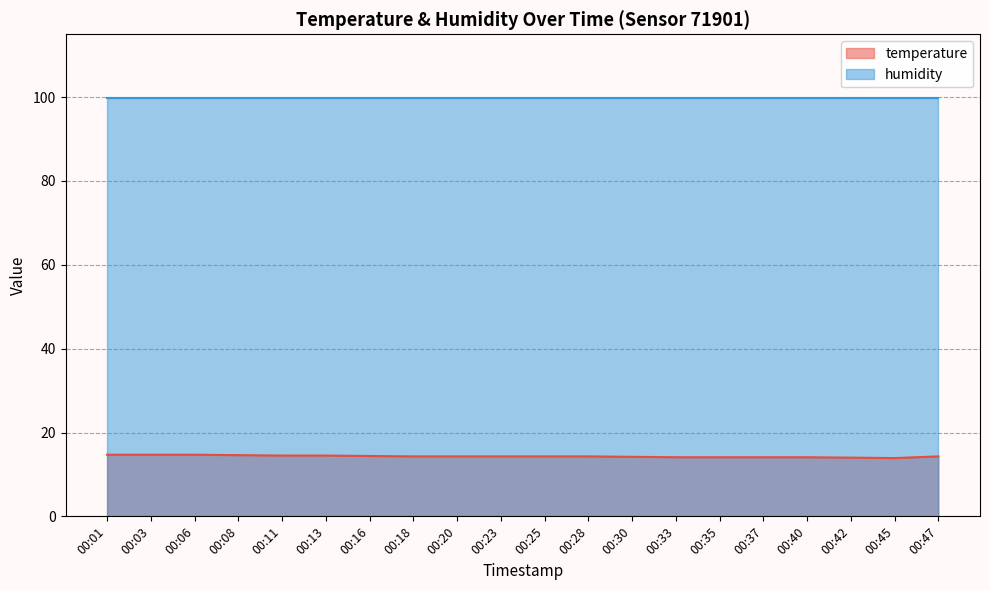

How many values are between 14 and 15?

19